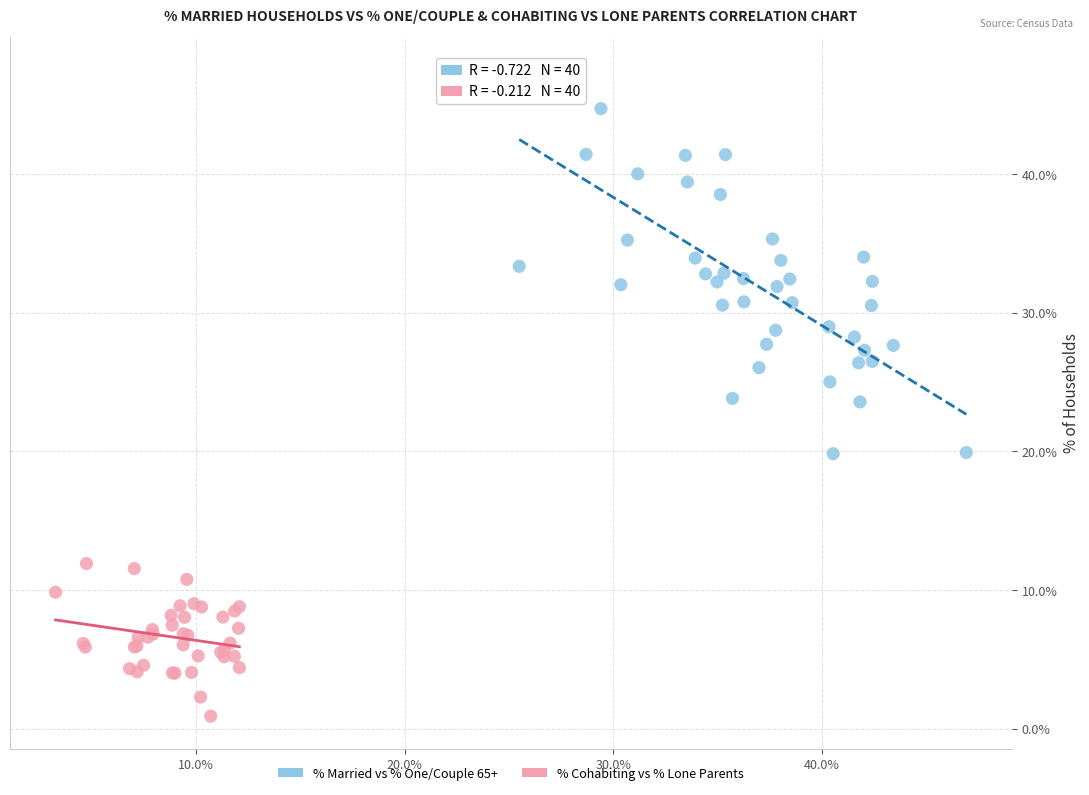

Which series reaches the maximum Y coordinate?

% Married vs % One/Couple 65+